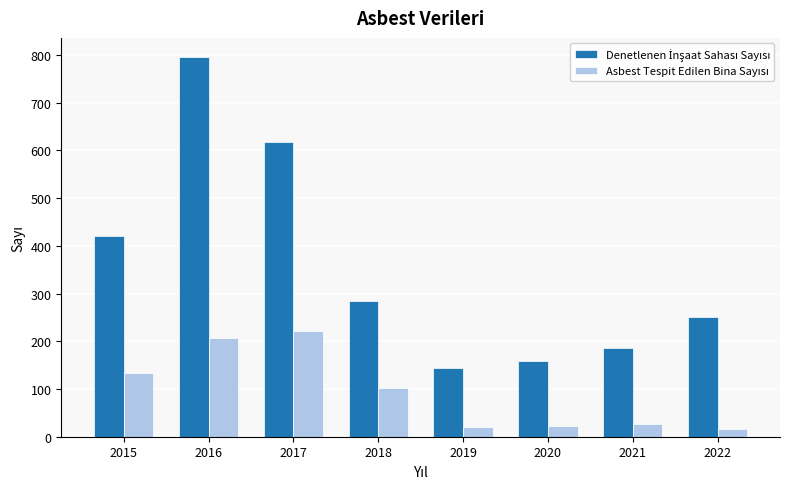

What is the greatest value displayed?

796